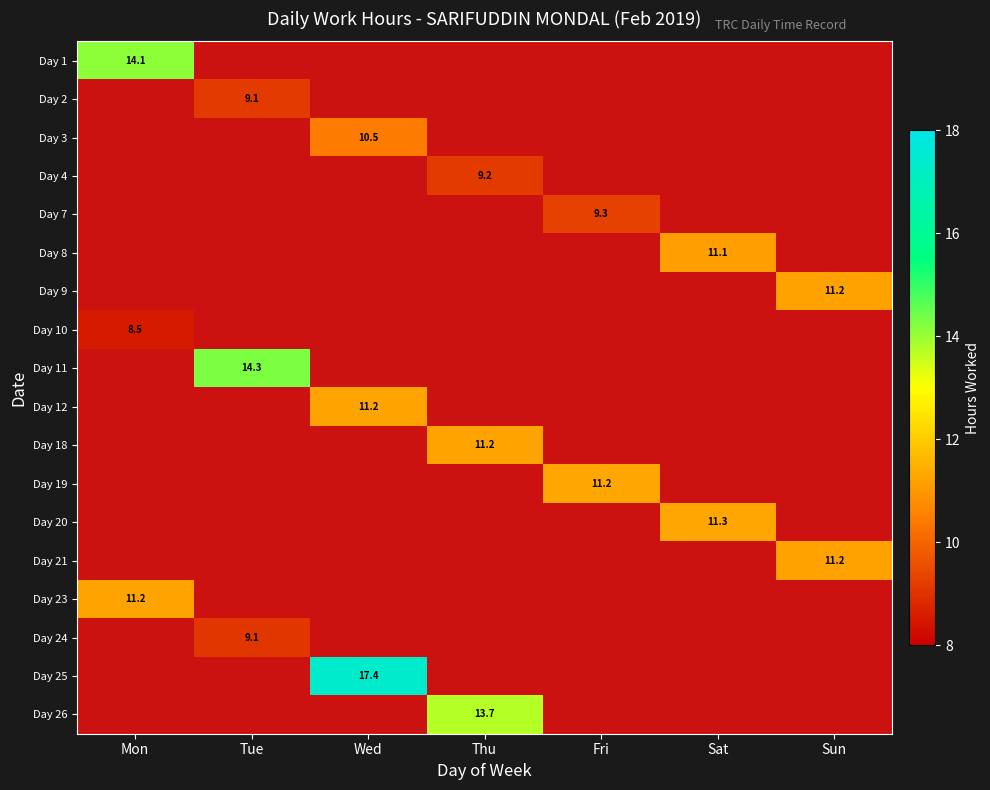

How many values in Day 10 are above zero?

1